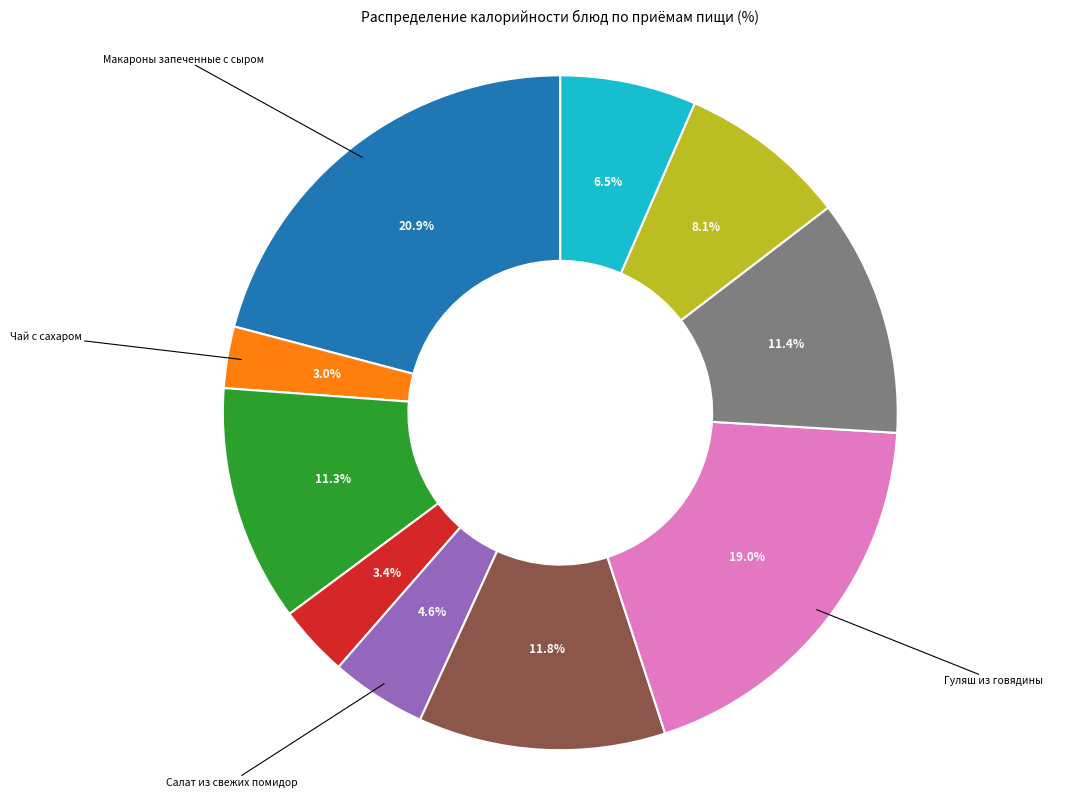

Does any single category account for the majority?

No